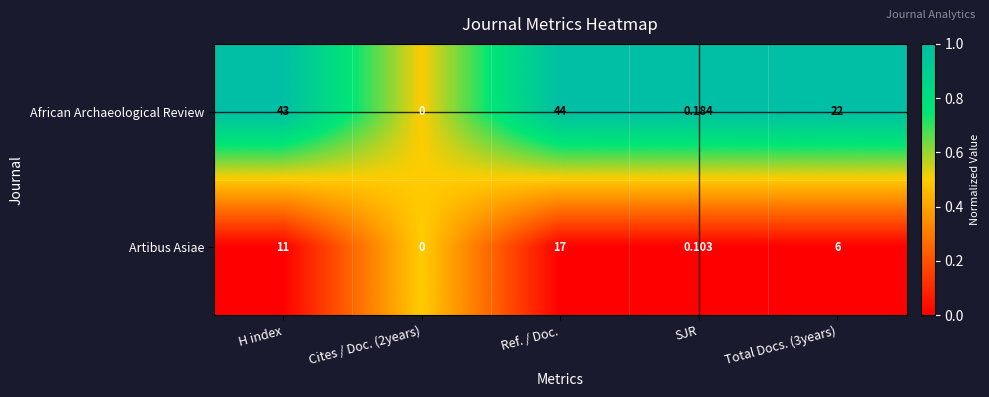

At Ref. / Doc., list the series in order from largest to smallest.

African Archaeological Review, Artibus Asiae